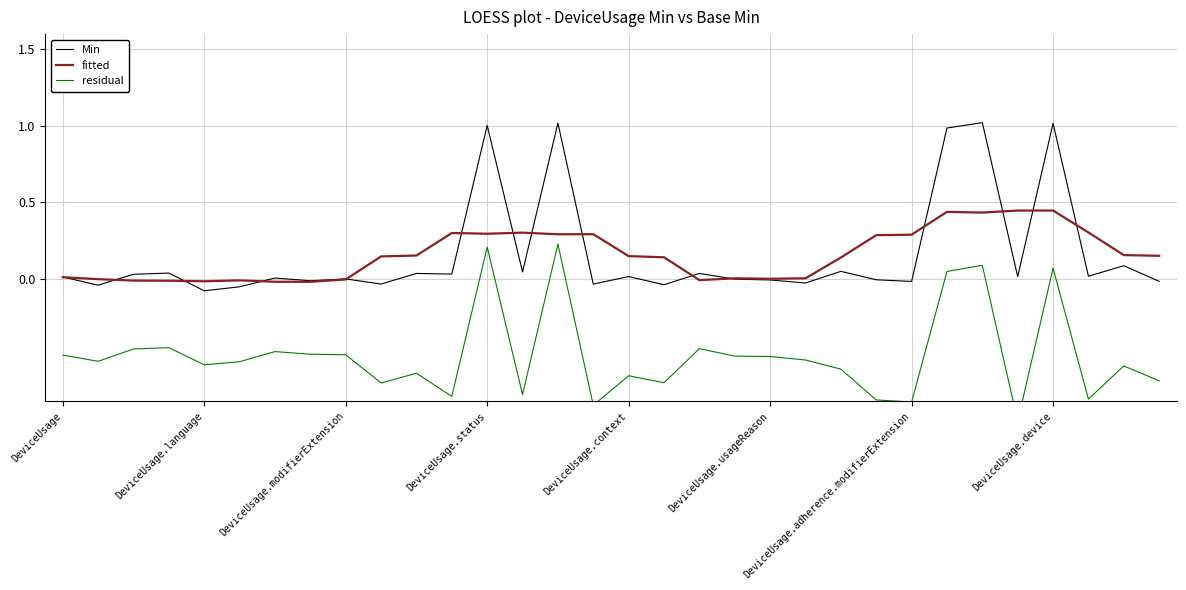

True or false: residual and Min intersect in this chart.

False